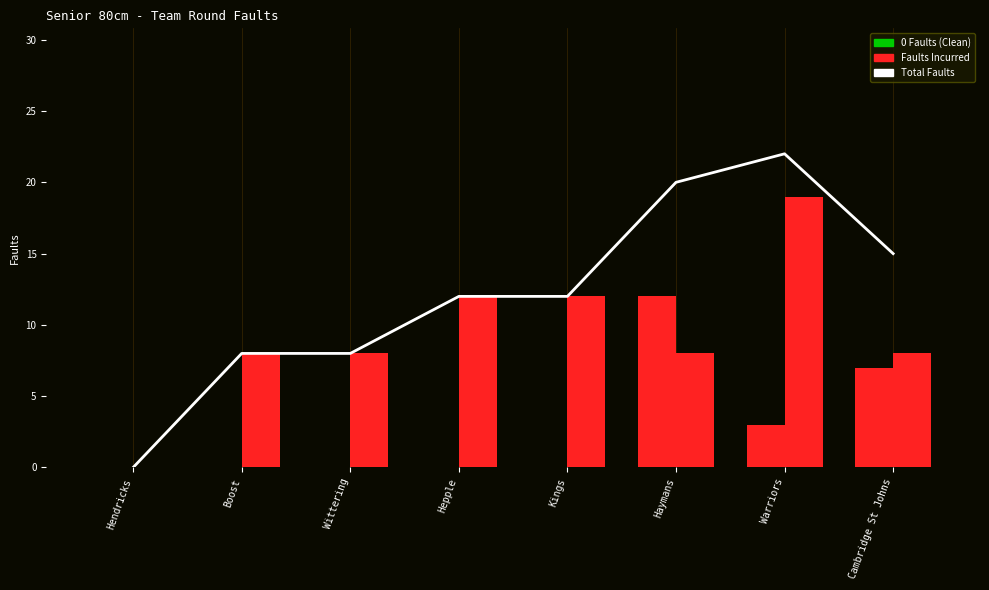

Is it true that 2nd Round equals 10 at Boost?

False